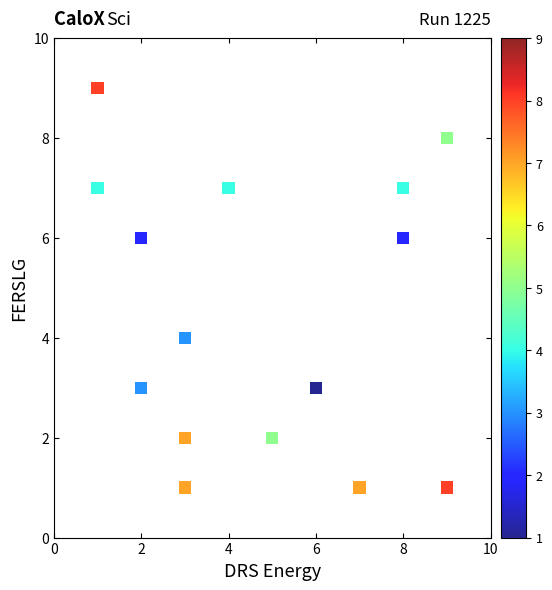

What is the range of X values (max minus min)?

8